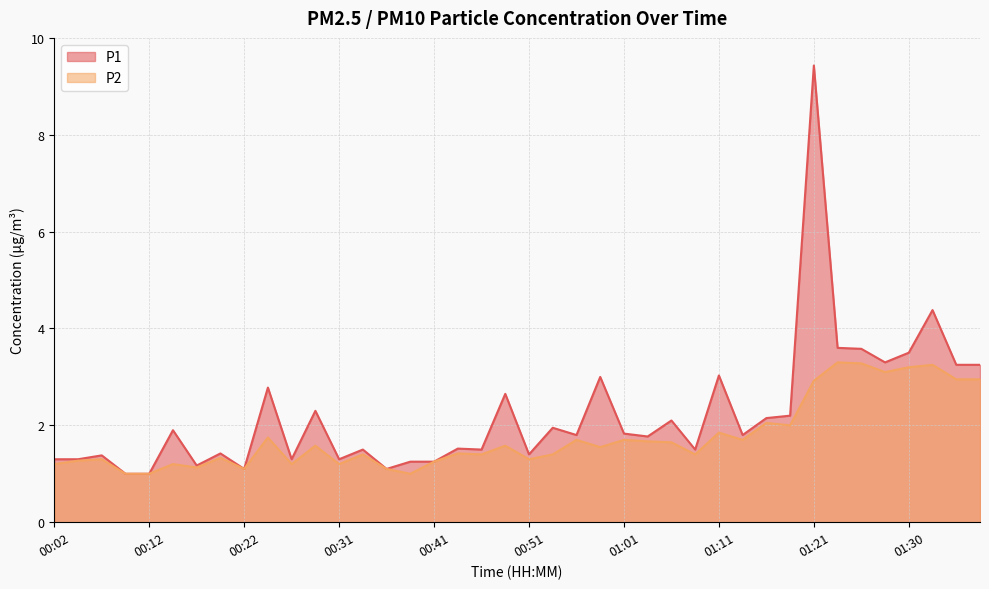

What is the approximate value of P2 at 00:22?

1.1